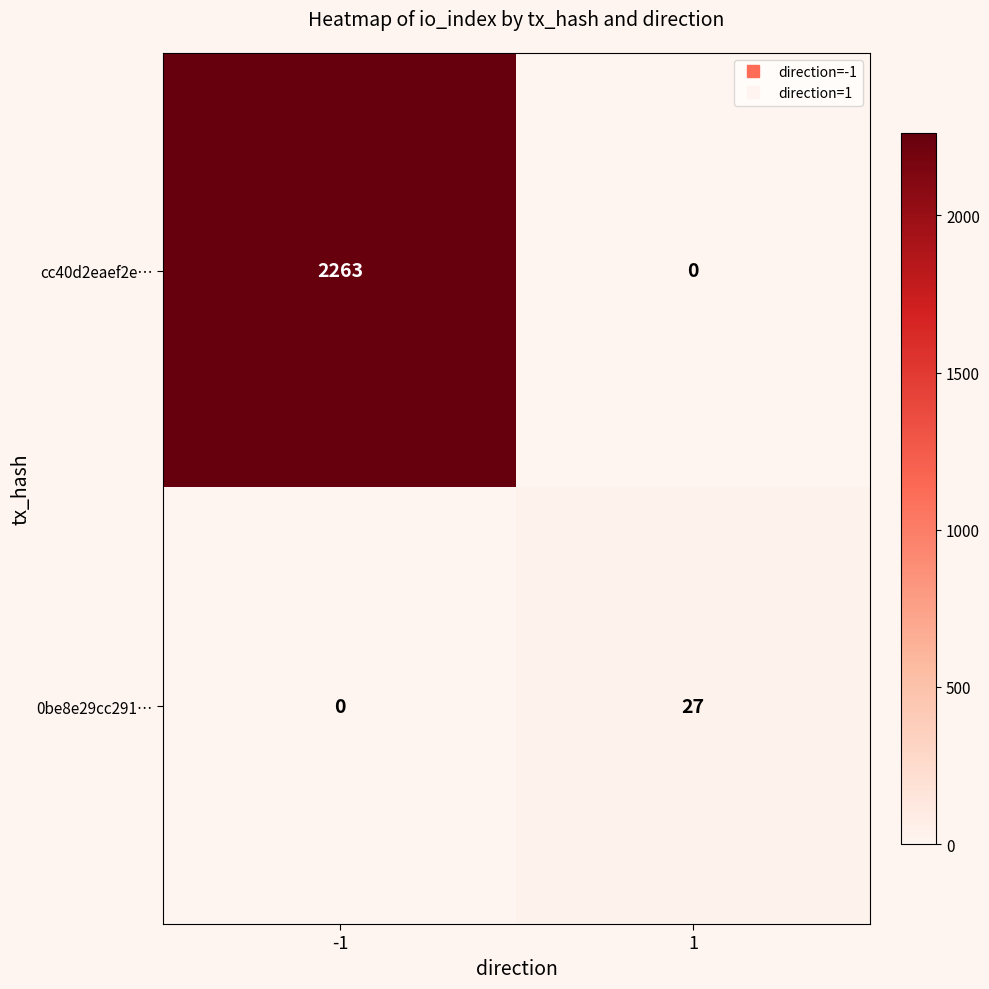

What is the sum of the 0be8e29cc291… values at -1 and 1?

27